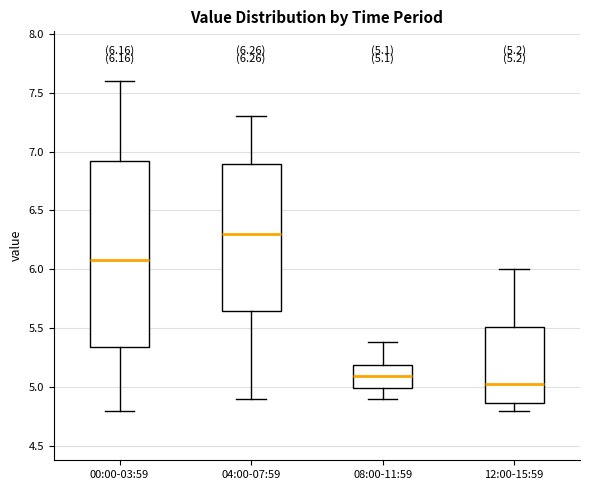

Comparing the boxes themselves (not the whiskers), which one is the tallest?

00:00-03:59